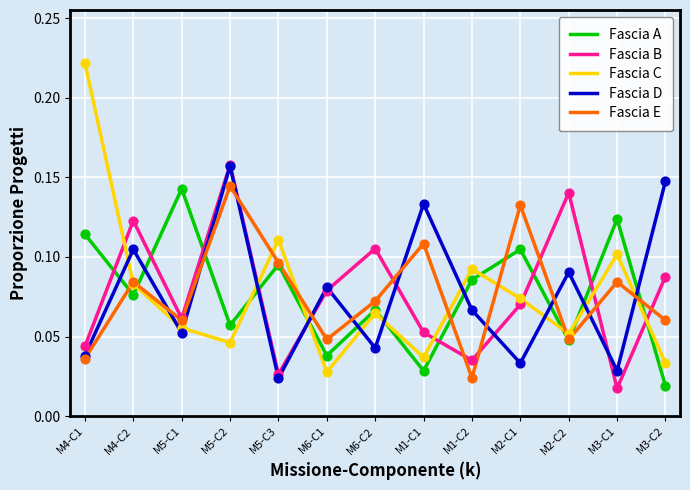

Which series changed the most between M1-C1 and M1-C2?

Fascia E